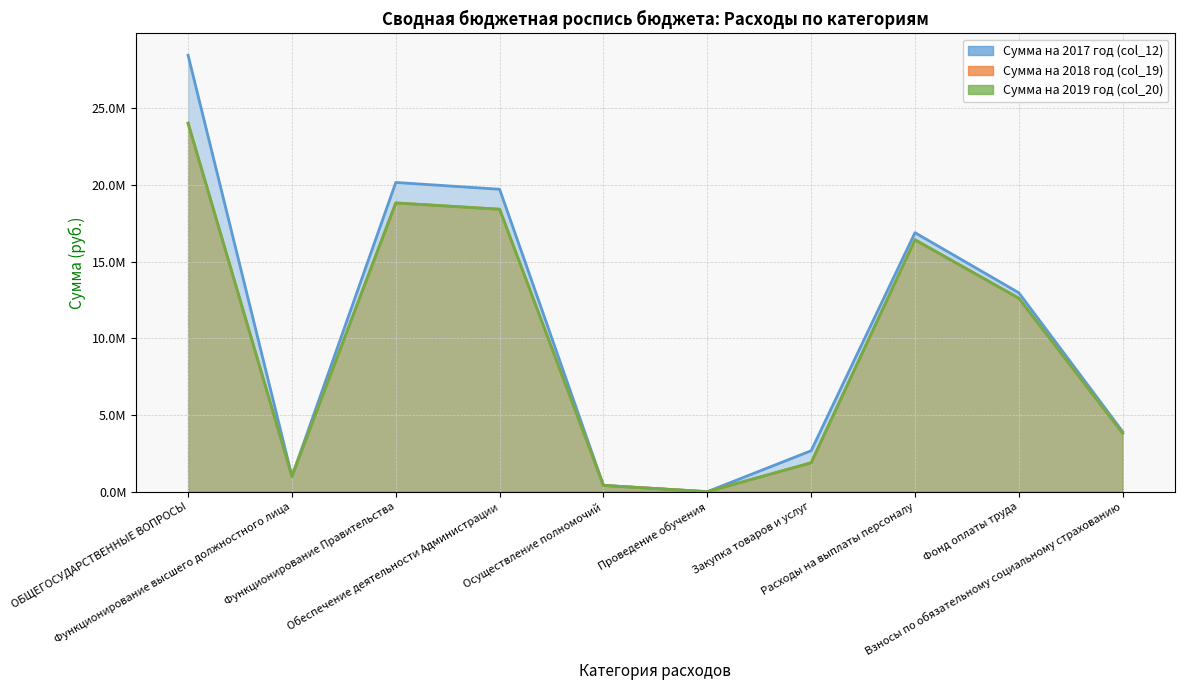

What is the average value of the Сумма на 2019 год (col_20) series?

9740575.4